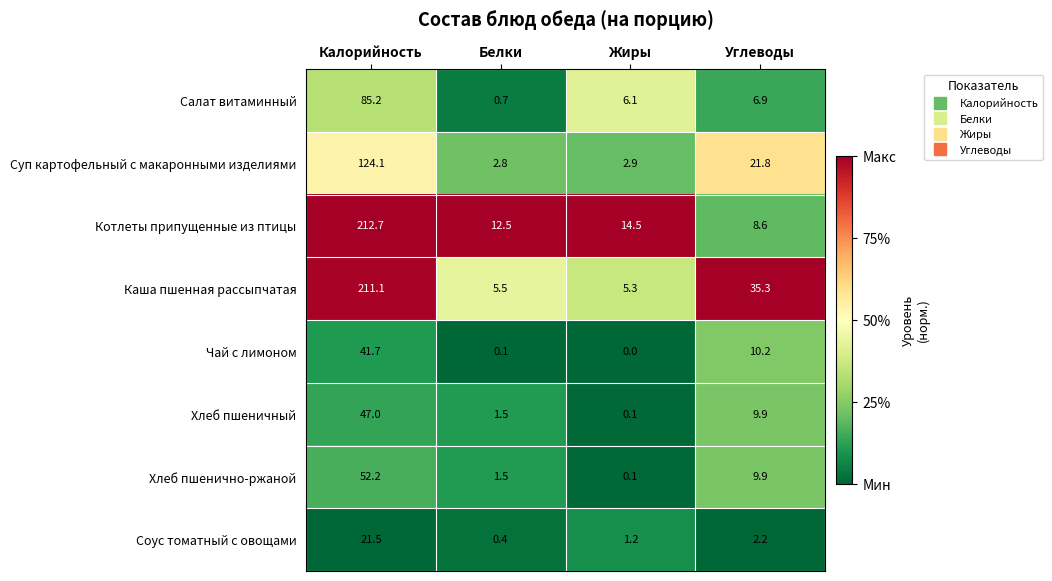

Is it true that Суп картофельный с макаронными изделиями equals 124.1 at Калорийность?

True